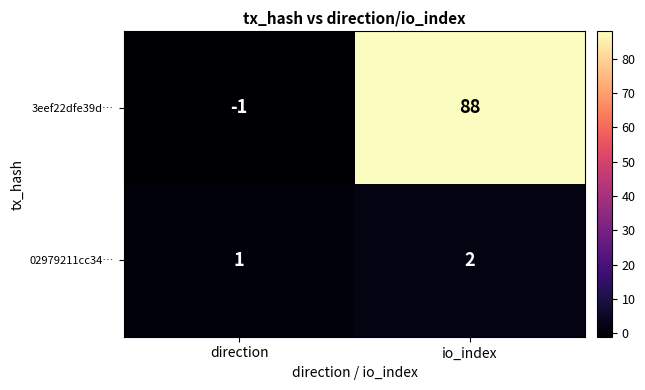

At which category is the sum across all series the highest?

io_index